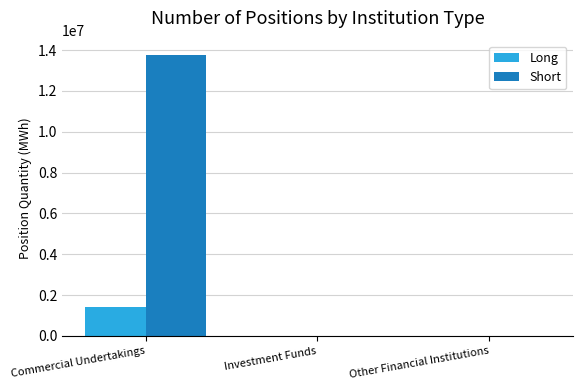

How many groups of bars are there?

3